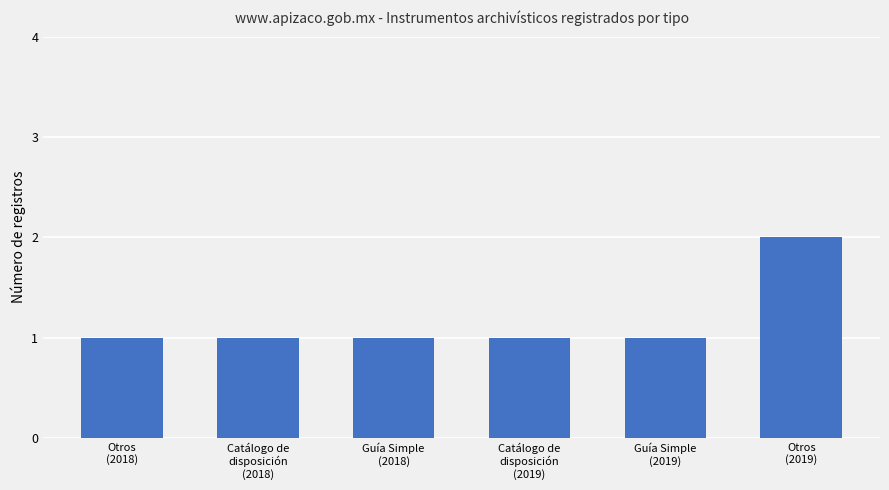

Reading left to right, list all the values displayed in this chart.

Otros
(2018)=1	Catálogo de
disposición
(2018)=1	Guía Simple
(2018)=1	Catálogo de
disposición
(2019)=1	Guía Simple
(2019)=1	Otros
(2019)=2